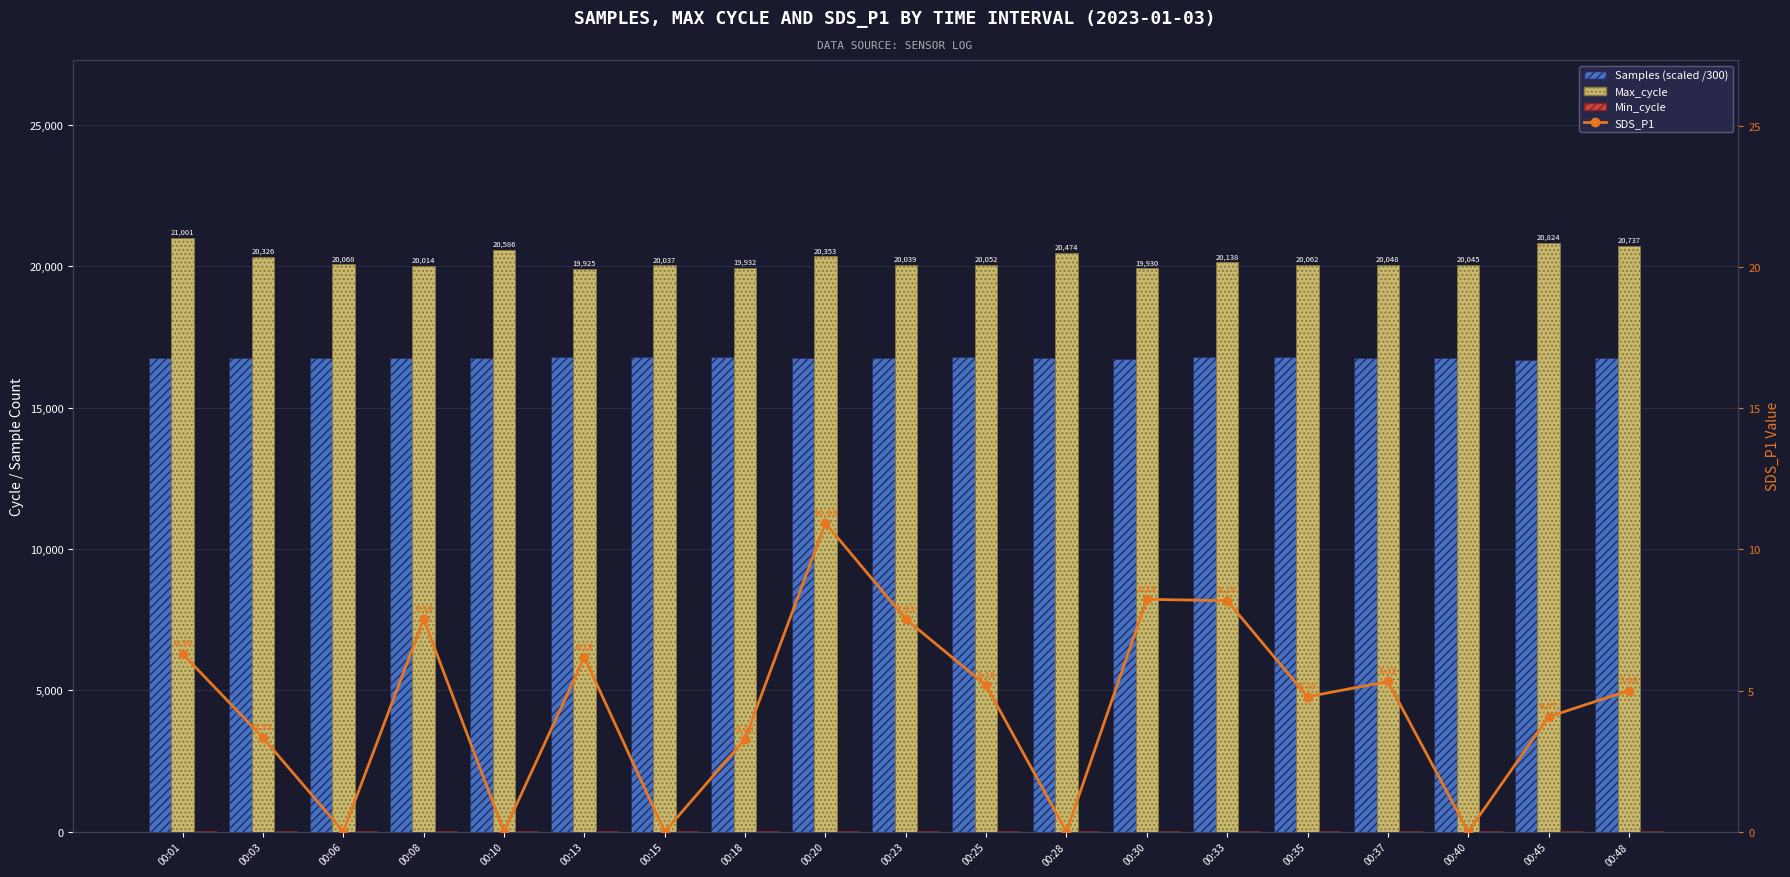

Is it true that SDS_P1 equals 3.3 at 00:18?

True